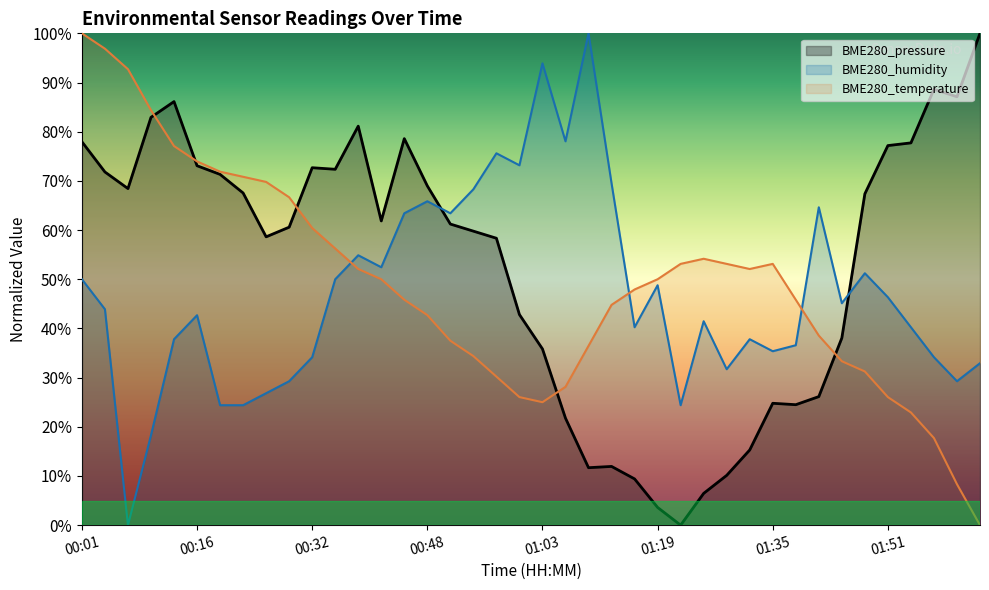

True or false: BME280_pressure and BME280_temperature intersect in this chart.

True